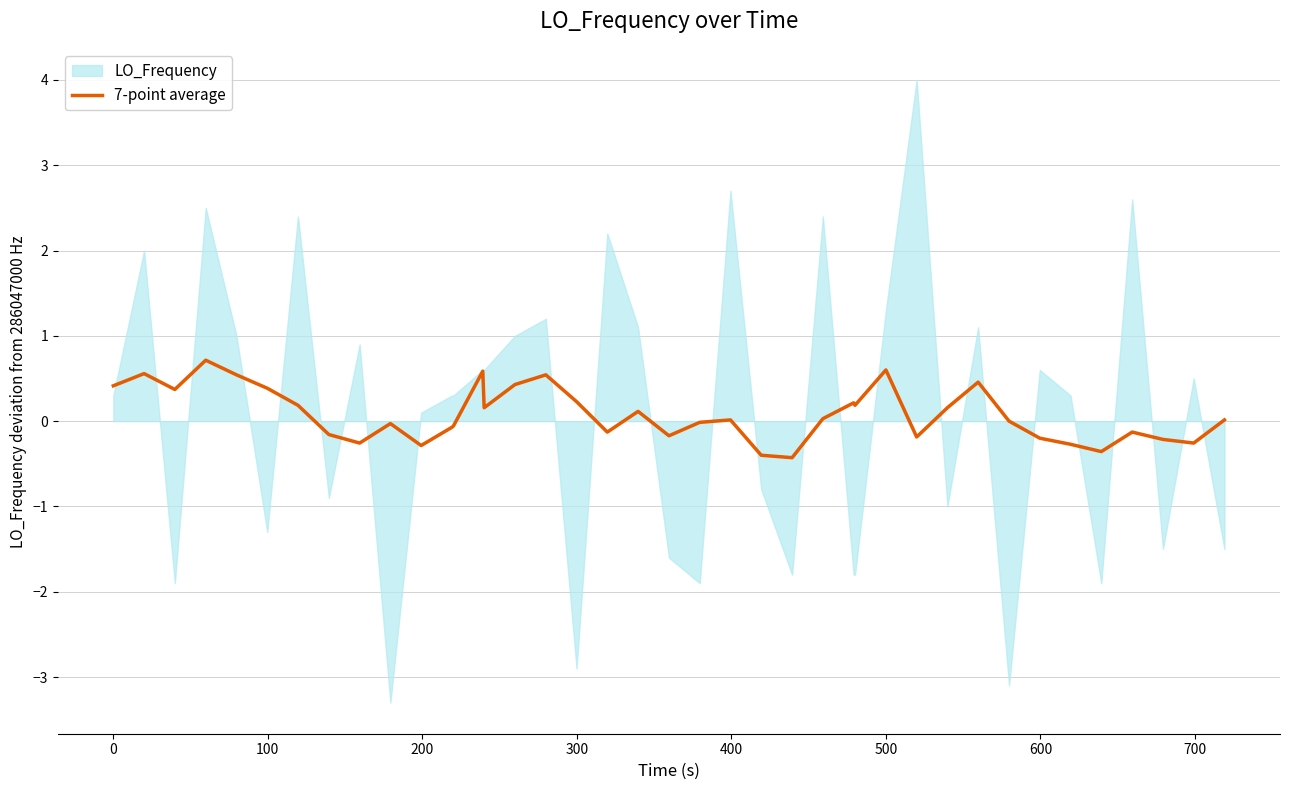

Is it true that the value at 12 is -0.1?

True